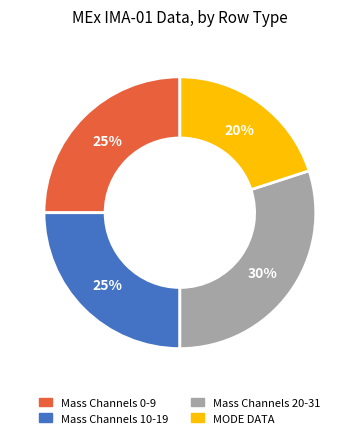

To the nearest percent, what is the average slice percentage?

25%